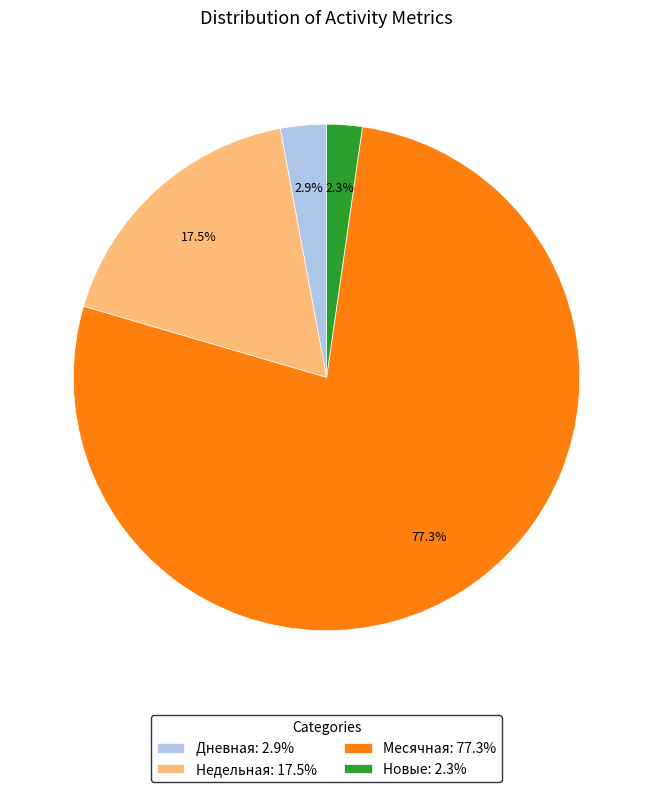

How much of the chart is everything except Месячная?

22.7%